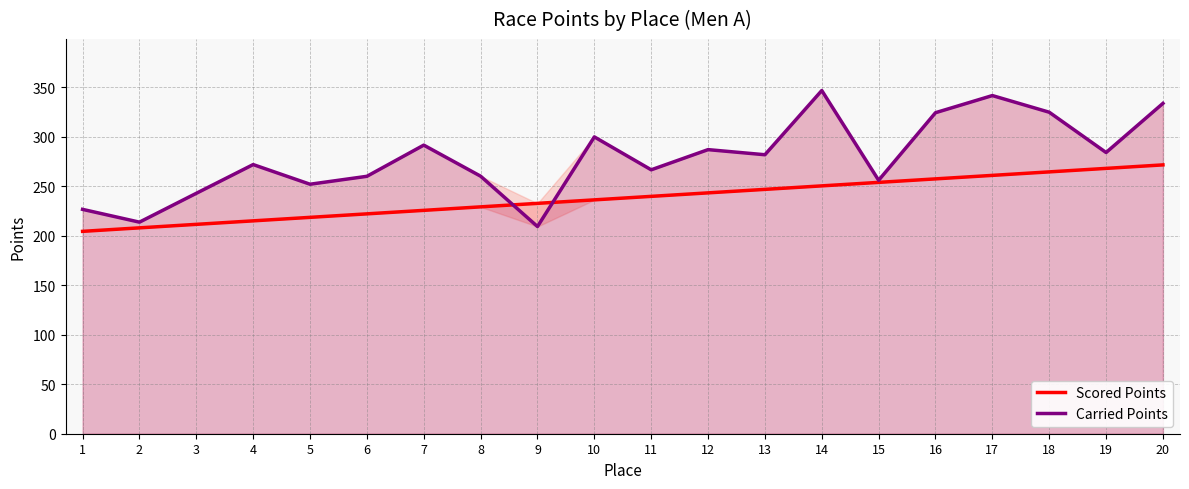

How many values in the Carried Points series exceed 281?

10